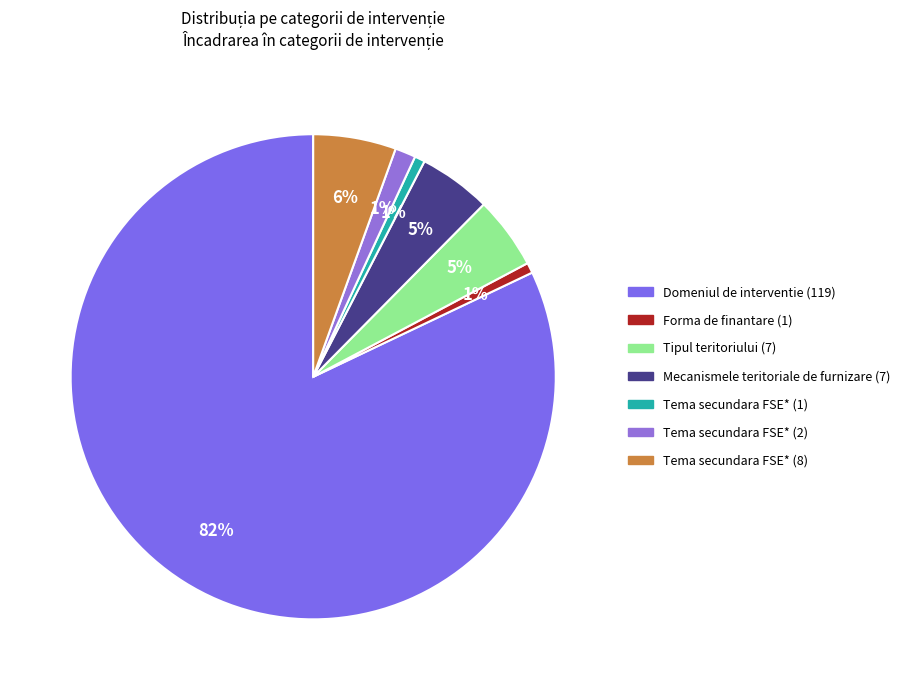

What percentage do Forma de finantare (1) and Domeniul de interventie (119) together represent?

82.8%